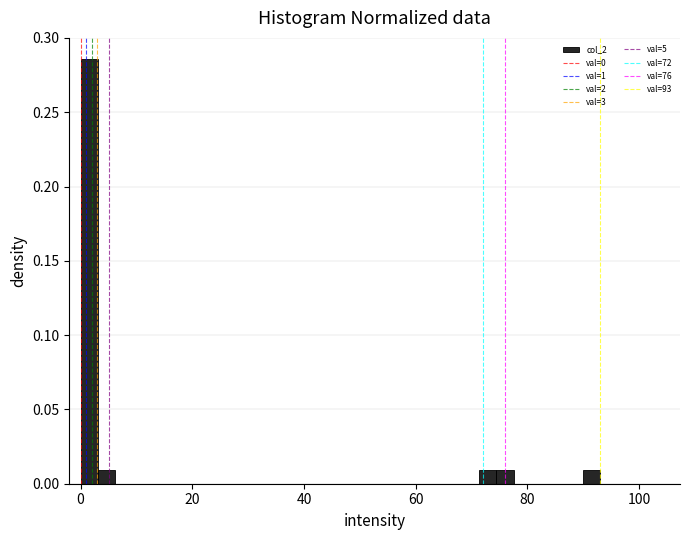

Around what value on the x-axis is the tallest bar? Give the approximate position of its centre, as read against the axis.

2